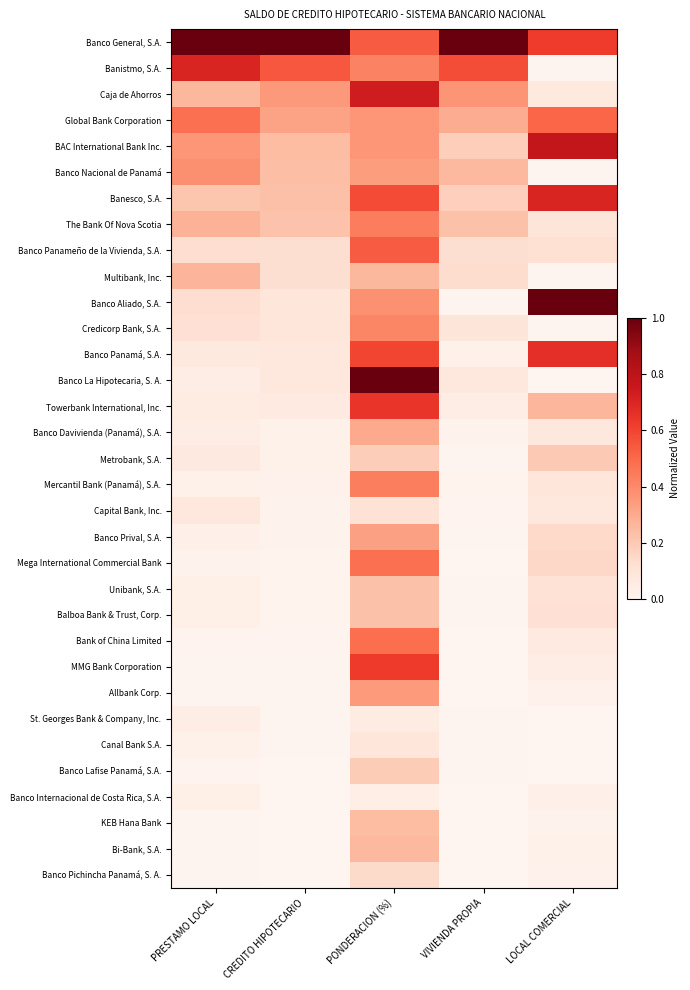

Reading left to right, what are all the values shown in this chart?

Banco General, S.A.: PRESTAMO LOCAL=1.0	CREDITO HIPOTECARIO=1.0	PONDERACION (%)=0.5	VIVIENDA PROPIA=1.0	LOCAL COMERCIAL=0.6
Banistmo, S.A.: PRESTAMO LOCAL=0.7	CREDITO HIPOTECARIO=0.5	PONDERACION (%)=0.4	VIVIENDA PROPIA=0.6	LOCAL COMERCIAL=0.0
Caja de Ahorros: PRESTAMO LOCAL=0.3	CREDITO HIPOTECARIO=0.4	PONDERACION (%)=0.7	VIVIENDA PROPIA=0.4	LOCAL COMERCIAL=0.1
Global Bank Corporation: PRESTAMO LOCAL=0.5	CREDITO HIPOTECARIO=0.3	PONDERACION (%)=0.4	VIVIENDA PROPIA=0.3	LOCAL COMERCIAL=0.5
BAC International Bank Inc.: PRESTAMO LOCAL=0.4	CREDITO HIPOTECARIO=0.2	PONDERACION (%)=0.4	VIVIENDA PROPIA=0.2	LOCAL COMERCIAL=0.8
Banco Nacional de Panamá: PRESTAMO LOCAL=0.4	CREDITO HIPOTECARIO=0.2	PONDERACION (%)=0.3	VIVIENDA PROPIA=0.3	LOCAL COMERCIAL=0.0
Banesco, S.A.: PRESTAMO LOCAL=0.2	CREDITO HIPOTECARIO=0.2	PONDERACION (%)=0.6	VIVIENDA PROPIA=0.2	LOCAL COMERCIAL=0.7
The Bank Of Nova Scotia: PRESTAMO LOCAL=0.3	CREDITO HIPOTECARIO=0.2	PONDERACION (%)=0.4	VIVIENDA PROPIA=0.2	LOCAL COMERCIAL=0.1
Banco Panameño de la Vivienda, S.A.: PRESTAMO LOCAL=0.1	CREDITO HIPOTECARIO=0.1	PONDERACION (%)=0.5	VIVIENDA PROPIA=0.1	LOCAL COMERCIAL=0.1
Multibank, Inc.: PRESTAMO LOCAL=0.3	CREDITO HIPOTECARIO=0.1	PONDERACION (%)=0.3	VIVIENDA PROPIA=0.1	LOCAL COMERCIAL=0.0
Banco Aliado, S.A.: PRESTAMO LOCAL=0.1	CREDITO HIPOTECARIO=0.1	PONDERACION (%)=0.4	VIVIENDA PROPIA=0.0	LOCAL COMERCIAL=1.0
Credicorp Bank, S.A.: PRESTAMO LOCAL=0.1	CREDITO HIPOTECARIO=0.1	PONDERACION (%)=0.4	VIVIENDA PROPIA=0.1	LOCAL COMERCIAL=0.0
Banco Panamá, S.A.: PRESTAMO LOCAL=0.1	CREDITO HIPOTECARIO=0.1	PONDERACION (%)=0.6	VIVIENDA PROPIA=0.0	LOCAL COMERCIAL=0.7
Banco La Hipotecaria, S. A.: PRESTAMO LOCAL=0.0	CREDITO HIPOTECARIO=0.1	PONDERACION (%)=1.0	VIVIENDA PROPIA=0.1	LOCAL COMERCIAL=0.0
Towerbank International, Inc.: PRESTAMO LOCAL=0.1	CREDITO HIPOTECARIO=0.1	PONDERACION (%)=0.6	VIVIENDA PROPIA=0.0	LOCAL COMERCIAL=0.3
Banco Davivienda (Panamá), S.A.: PRESTAMO LOCAL=0.0	CREDITO HIPOTECARIO=0.0	PONDERACION (%)=0.3	VIVIENDA PROPIA=0.0	LOCAL COMERCIAL=0.1
Metrobank, S.A.: PRESTAMO LOCAL=0.1	CREDITO HIPOTECARIO=0.0	PONDERACION (%)=0.2	VIVIENDA PROPIA=0.0	LOCAL COMERCIAL=0.2
Mercantil Bank (Panamá), S.A.: PRESTAMO LOCAL=0.0	CREDITO HIPOTECARIO=0.0	PONDERACION (%)=0.4	VIVIENDA PROPIA=0.0	LOCAL COMERCIAL=0.1
Capital Bank, Inc.: PRESTAMO LOCAL=0.1	CREDITO HIPOTECARIO=0.0	PONDERACION (%)=0.1	VIVIENDA PROPIA=0.0	LOCAL COMERCIAL=0.1
Banco Prival, S.A.: PRESTAMO LOCAL=0.0	CREDITO HIPOTECARIO=0.0	PONDERACION (%)=0.3	VIVIENDA PROPIA=0.0	LOCAL COMERCIAL=0.1
Mega International Commercial Bank: PRESTAMO LOCAL=0.0	CREDITO HIPOTECARIO=0.0	PONDERACION (%)=0.5	VIVIENDA PROPIA=0.0	LOCAL COMERCIAL=0.1
Unibank, S.A.: PRESTAMO LOCAL=0.0	CREDITO HIPOTECARIO=0.0	PONDERACION (%)=0.2	VIVIENDA PROPIA=0.0	LOCAL COMERCIAL=0.1
Balboa Bank & Trust, Corp.: PRESTAMO LOCAL=0.0	CREDITO HIPOTECARIO=0.0	PONDERACION (%)=0.2	VIVIENDA PROPIA=0.0	LOCAL COMERCIAL=0.1
Bank of China Limited: PRESTAMO LOCAL=0.0	CREDITO HIPOTECARIO=0.0	PONDERACION (%)=0.5	VIVIENDA PROPIA=0.0	LOCAL COMERCIAL=0.1
MMG Bank Corporation: PRESTAMO LOCAL=0.0	CREDITO HIPOTECARIO=0.0	PONDERACION (%)=0.6	VIVIENDA PROPIA=0.0	LOCAL COMERCIAL=0.0
Allbank Corp.: PRESTAMO LOCAL=0.0	CREDITO HIPOTECARIO=0.0	PONDERACION (%)=0.4	VIVIENDA PROPIA=0.0	LOCAL COMERCIAL=0.0
St. Georges Bank & Company, Inc.: PRESTAMO LOCAL=0.0	CREDITO HIPOTECARIO=0.0	PONDERACION (%)=0.1	VIVIENDA PROPIA=0.0	LOCAL COMERCIAL=0.0
Canal Bank S.A.: PRESTAMO LOCAL=0.0	CREDITO HIPOTECARIO=0.0	PONDERACION (%)=0.1	VIVIENDA PROPIA=0.0	LOCAL COMERCIAL=0.0
Banco Lafise Panamá, S.A.: PRESTAMO LOCAL=0.0	CREDITO HIPOTECARIO=0.0	PONDERACION (%)=0.2	VIVIENDA PROPIA=0.0	LOCAL COMERCIAL=0.0
Banco Internacional de Costa Rica, S.A.: PRESTAMO LOCAL=0.0	CREDITO HIPOTECARIO=0.0	PONDERACION (%)=0.0	VIVIENDA PROPIA=0.0	LOCAL COMERCIAL=0.0
KEB Hana Bank: PRESTAMO LOCAL=0.0	CREDITO HIPOTECARIO=0.0	PONDERACION (%)=0.2	VIVIENDA PROPIA=0.0	LOCAL COMERCIAL=0.0
Bi-Bank, S.A.: PRESTAMO LOCAL=0.0	CREDITO HIPOTECARIO=0.0	PONDERACION (%)=0.3	VIVIENDA PROPIA=0.0	LOCAL COMERCIAL=0.0
Banco Pichincha Panamá, S. A.: PRESTAMO LOCAL=0.0	CREDITO HIPOTECARIO=0.0	PONDERACION (%)=0.1	VIVIENDA PROPIA=0.0	LOCAL COMERCIAL=0.0